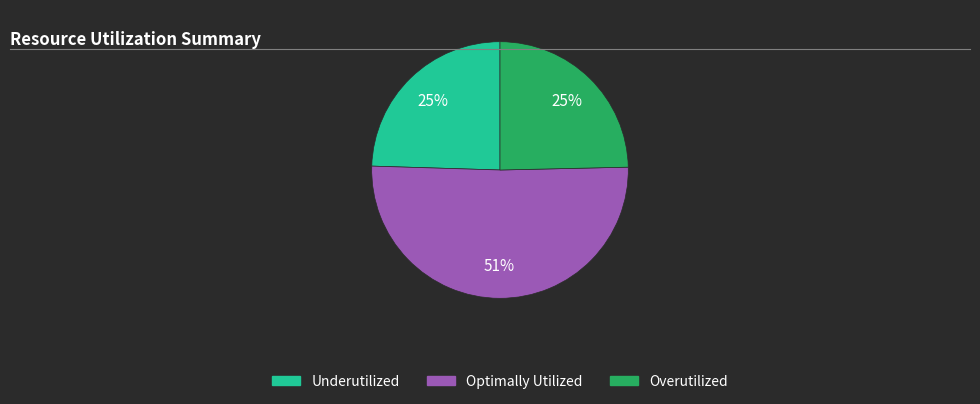

Is there a majority slice in this chart?

Yes